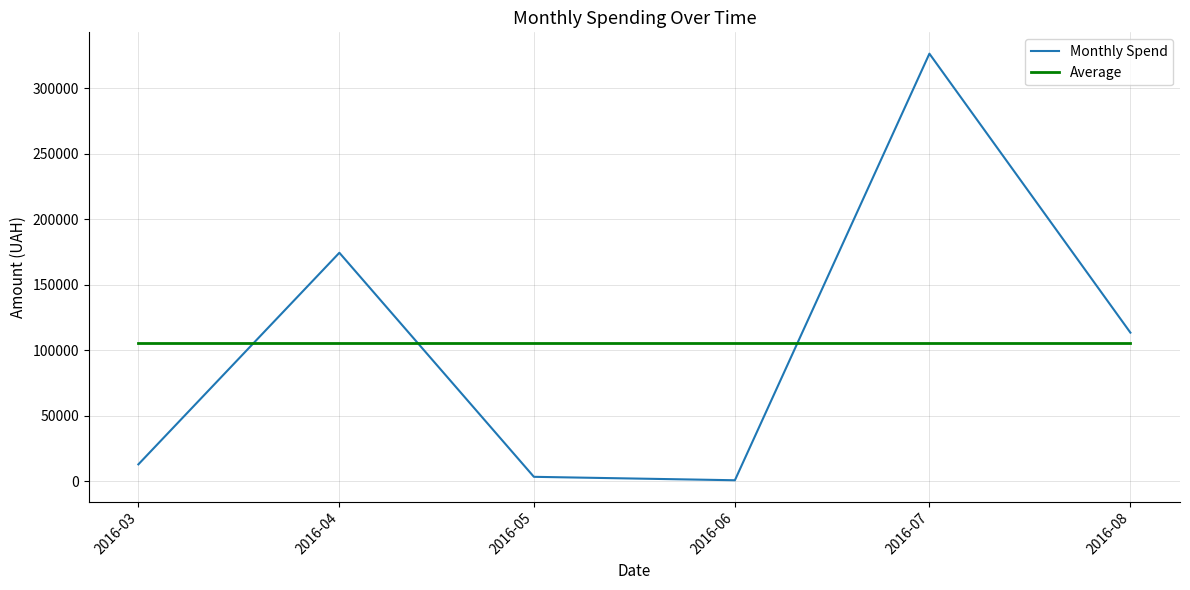

At which category is the sum across all series the highest?

2016-07